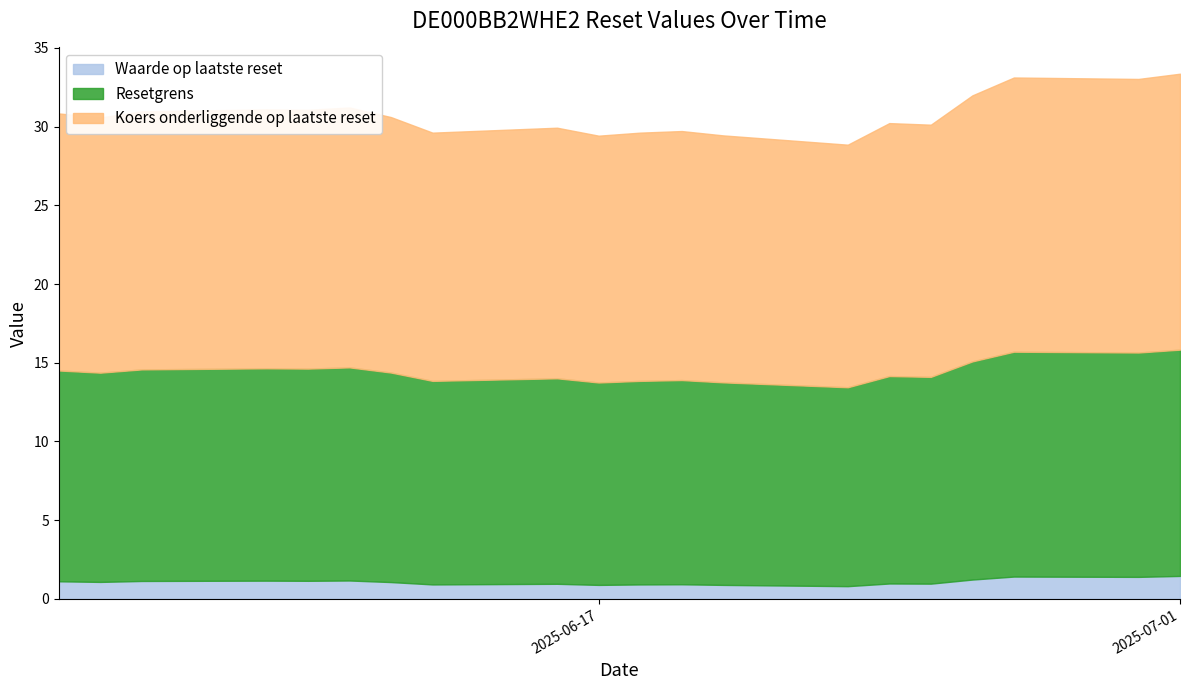

List the labels in order of Resetgrens value, largest first.

2025-07-01, 2025-06-27, 2025-06-30, 2025-06-26, 2025-06-11, 2025-06-09, 2025-06-10, 2025-06-06, 2025-06-04, 2025-06-12, 2025-06-05, 2025-06-24, 2025-06-25, 2025-06-16, 2025-06-19, 2025-06-18, 2025-06-13, 2025-06-20, 2025-06-17, 2025-06-23